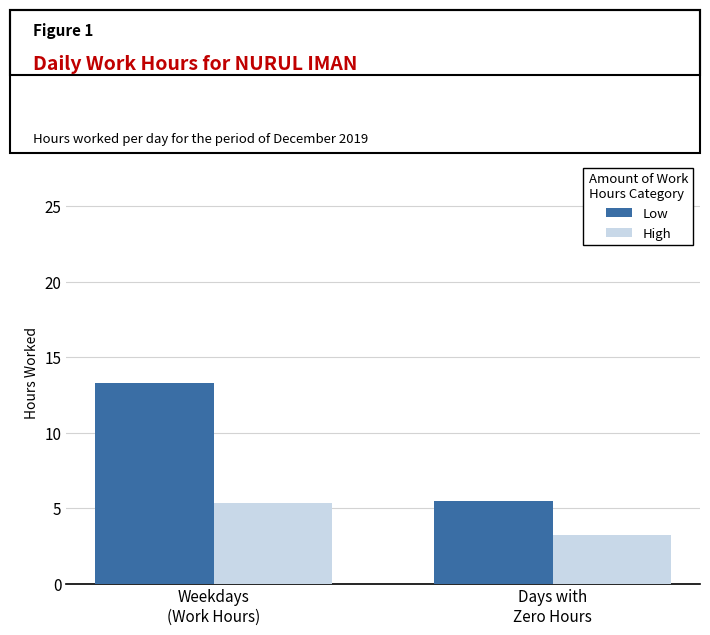

Which series has the largest total across all categories?

Low